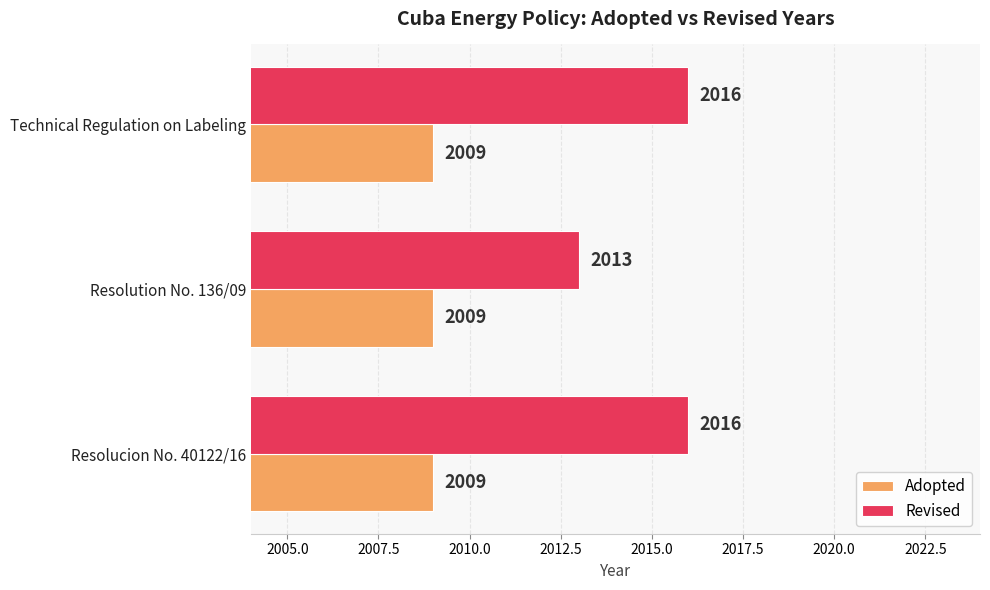

How many categories are shown in the chart?

3